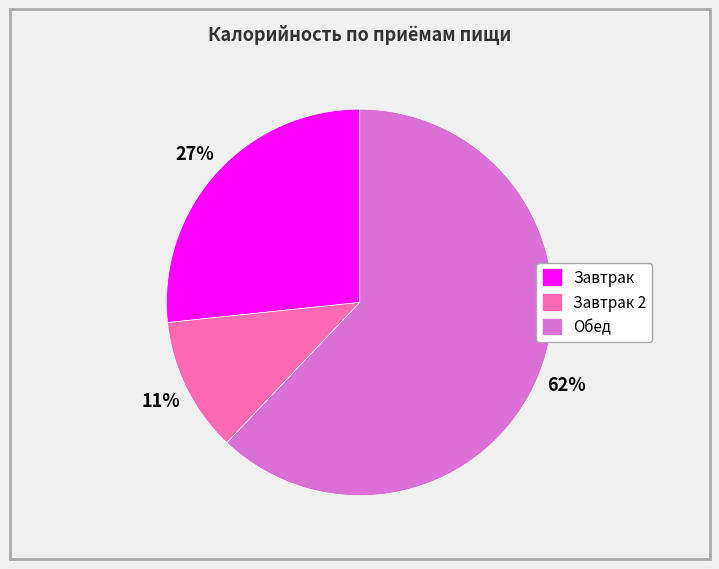

To the nearest percent, what is the difference between the largest and smallest slice percentages?

51%